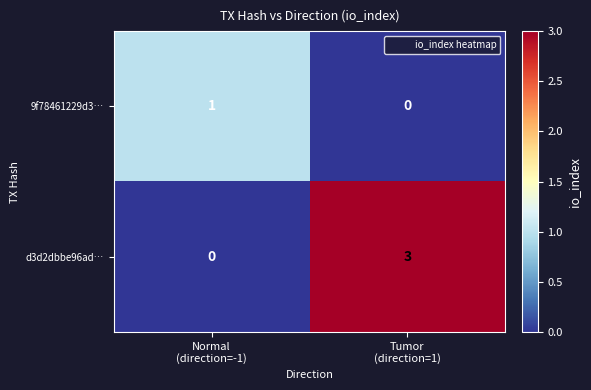

What is the sum of all d3d2dbbe96ad… values?

3